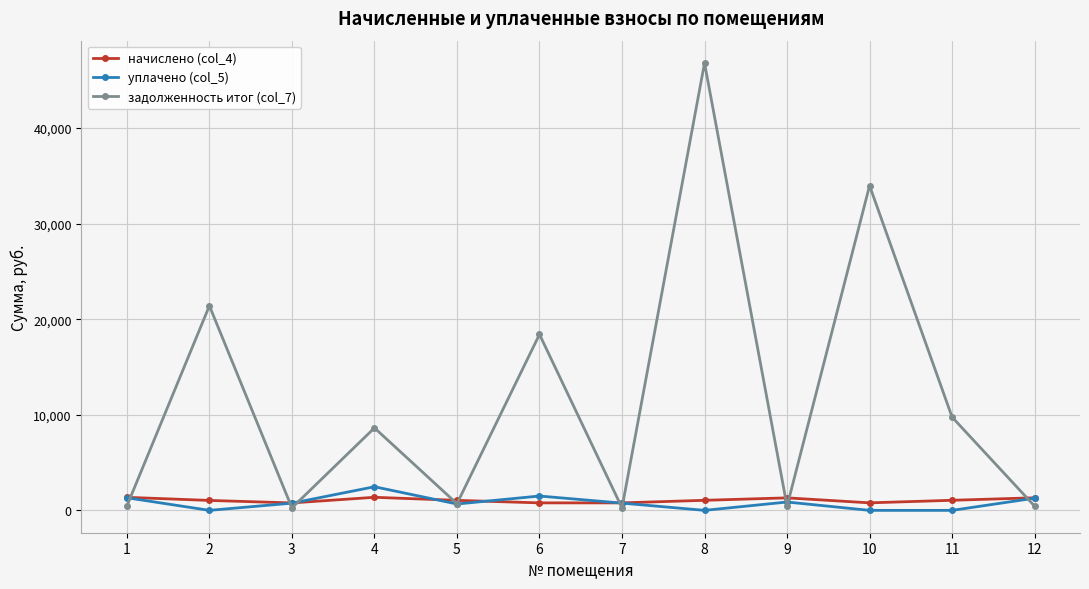

What value does the задолженность итог (col_7) series have at 1?

455.3